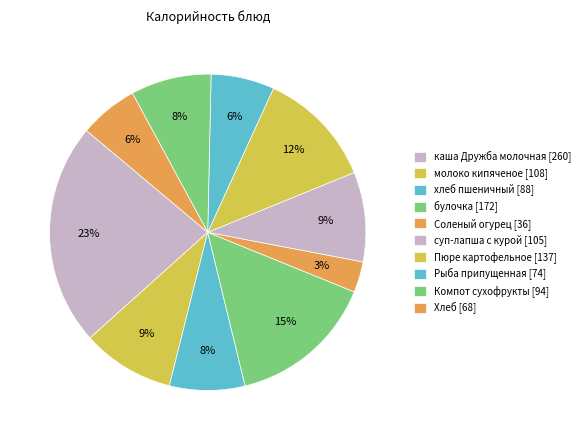

Count the number of slices in the pie.

10